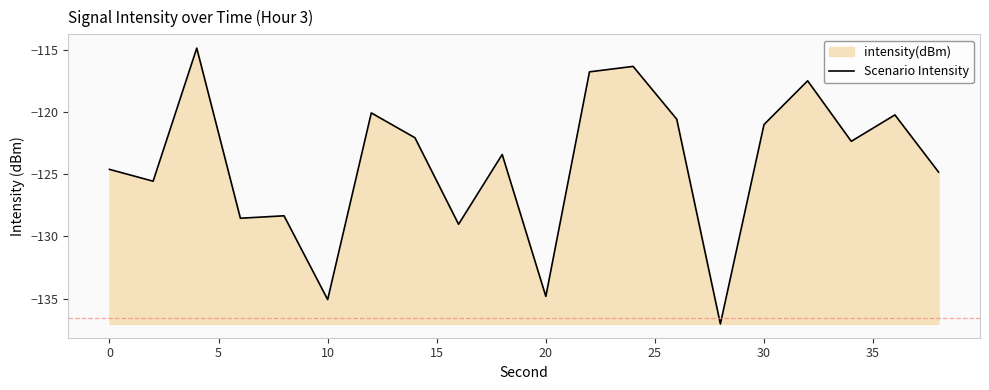

What is the smallest value displayed?

-137.0